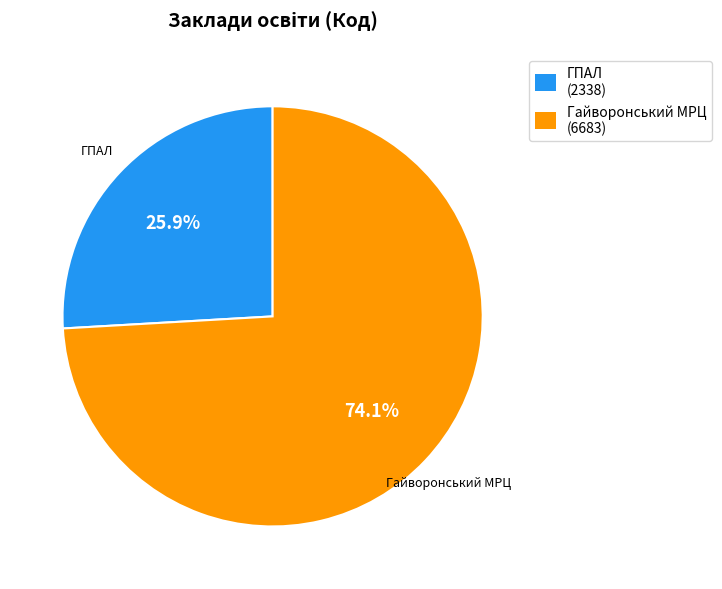

Does any single category account for the majority?

Yes